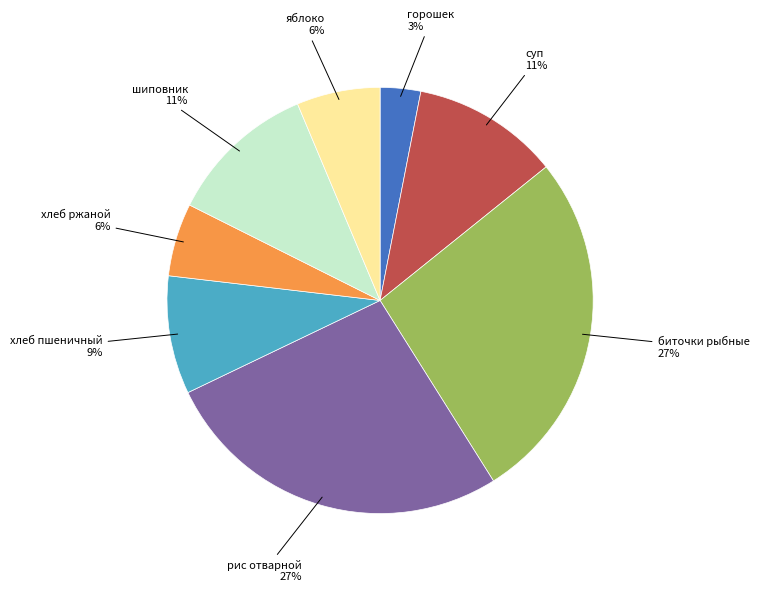

To the nearest percent, what is the average slice percentage?

12%